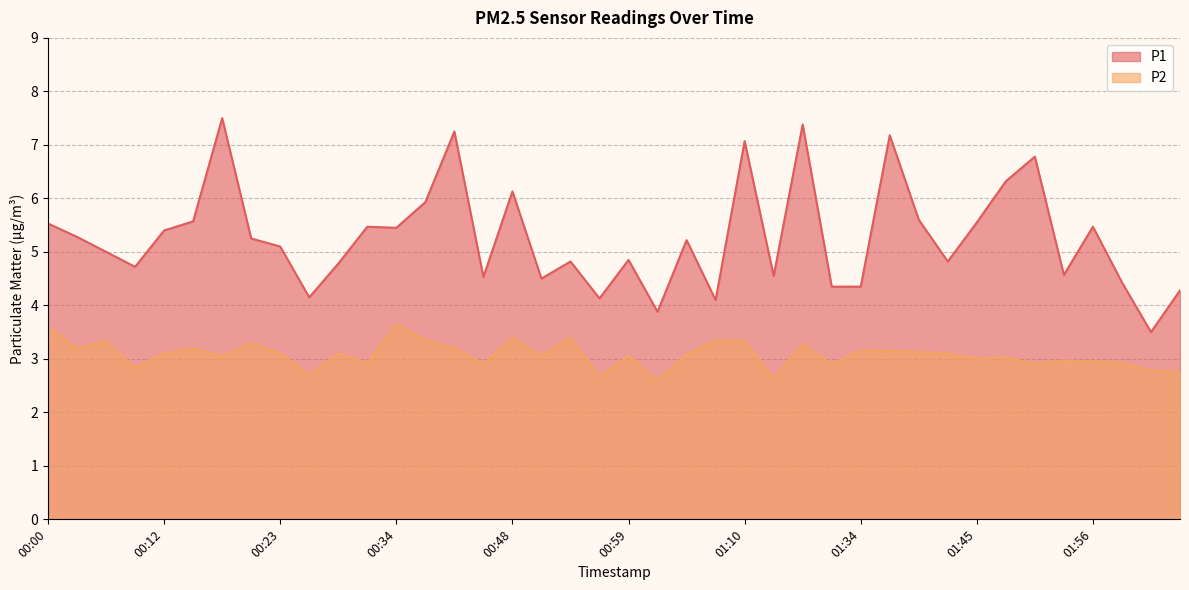

How many lines are shown in the chart?

2